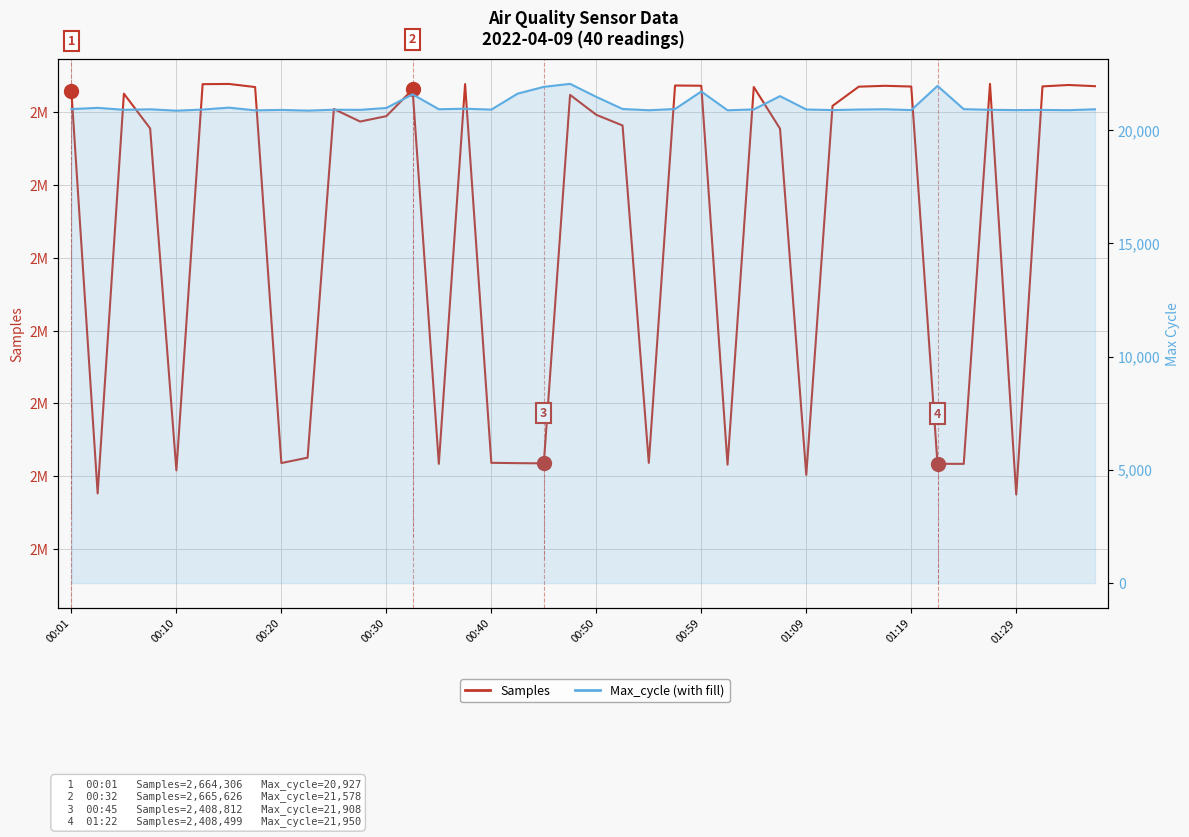

Reading left to right, transcribe all the data shown in this chart.

Samples: 2664306	2388157	2662749	2638890	2403982	2669294	2669442	2667313	2409003	2412708	2652232	2643611	2647314	2665626	2408440	2669333	2409174	2408947	2408812	2661916	2648236	2640897	2409129	2668367	2668204	2407895	2667337	2638707	2400874	2654350	2667564	2668166	2667656	2408499	2408456	2669509	2387350	2667768	2668721	2667903
Max_cycle: 20927	20982	20895	20918	20856	20907	20990	20871	20890	20859	20899	20892	20976	21578	20920	20943	20904	21608	21908	22041	21465	20931	20875	20931	21703	20875	20911	21499	20910	20883	20907	20919	20883	21950	20923	20895	20882	20890	20879	20918